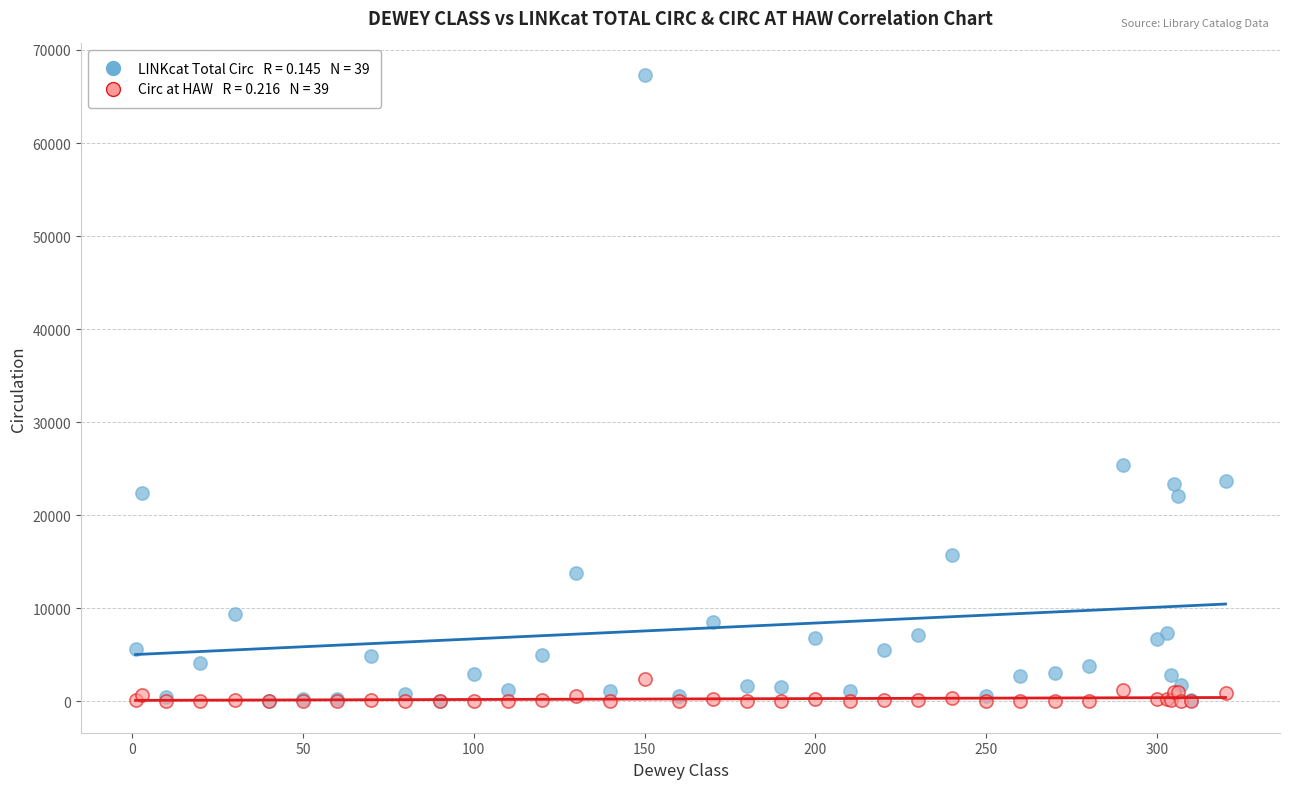

Across all series, what Y value is closest to 33668?

25445